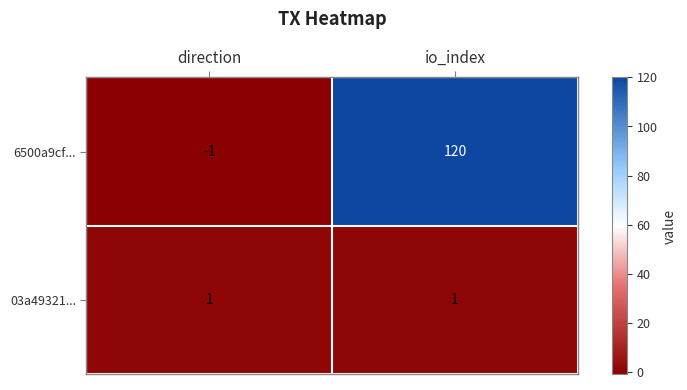

What is the spread (max minus min) of values at io_index?

119